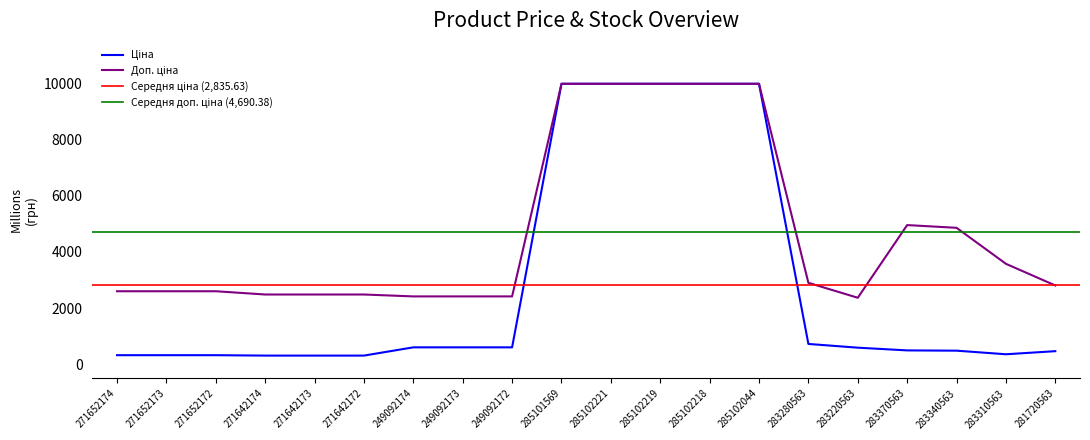

Is this an area chart (filled region under the line)?

No